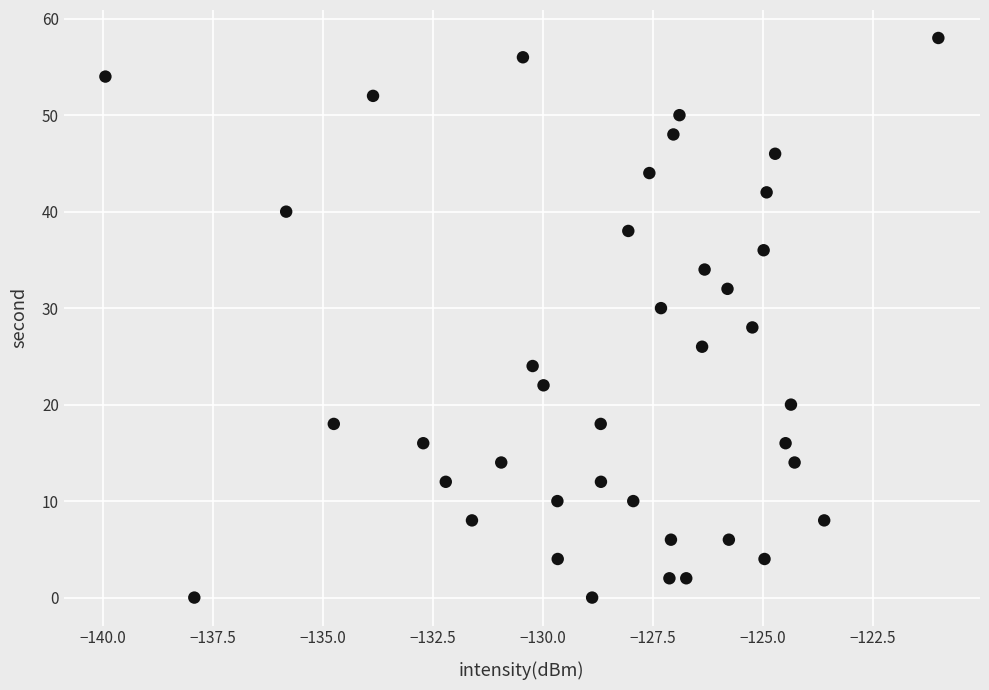

What is the range of Y values (max minus min)?

58